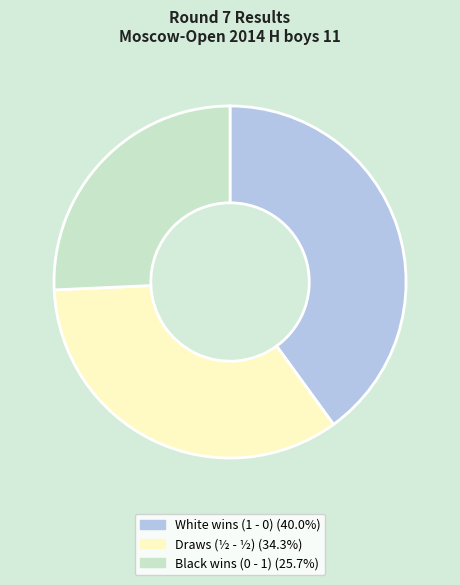

Is there a majority slice in this chart?

No